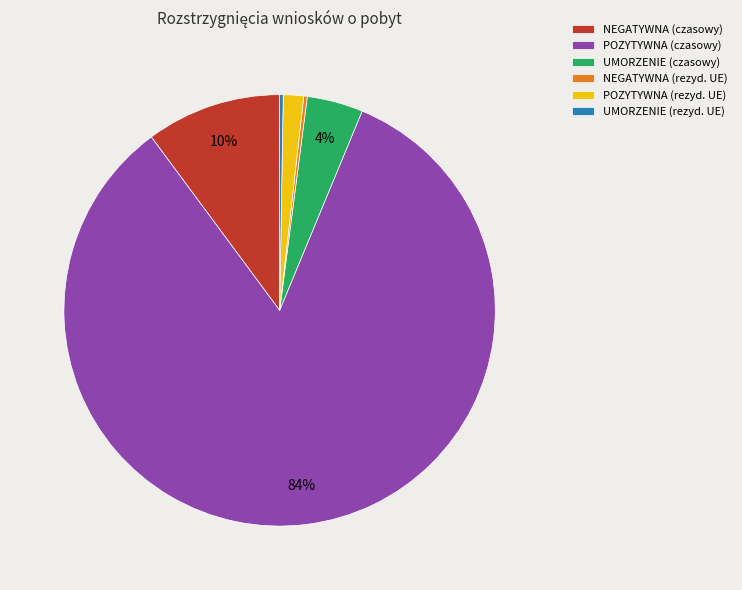

To the nearest percent, what is the combined percentage of POZYTYWNA (rezyd. UE) and NEGATYWNA (czasowy)?

12%